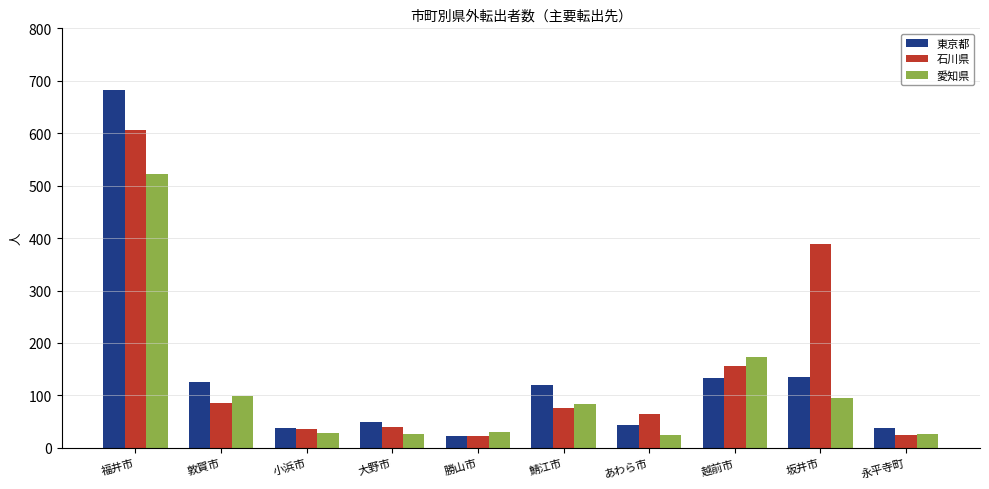

Rank the series by their maximum value, from lowest to highest.

愛知県, 石川県, 東京都